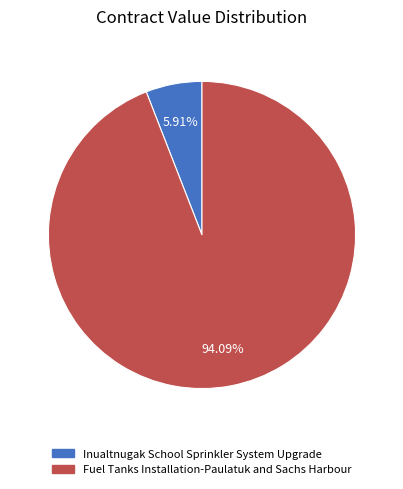

To the nearest percent, what is the difference between the Inualtnugak School Sprinkler System Upgrade and Fuel Tanks Installation-Paulatuk and Sachs Harbour slice percentages?

88%